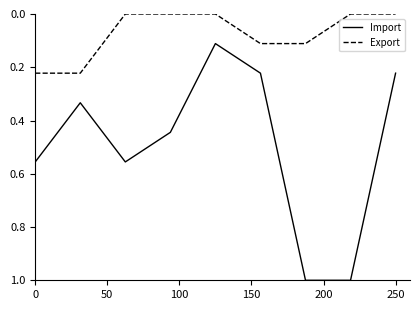

How many interior local valleys does the Import series have?

2